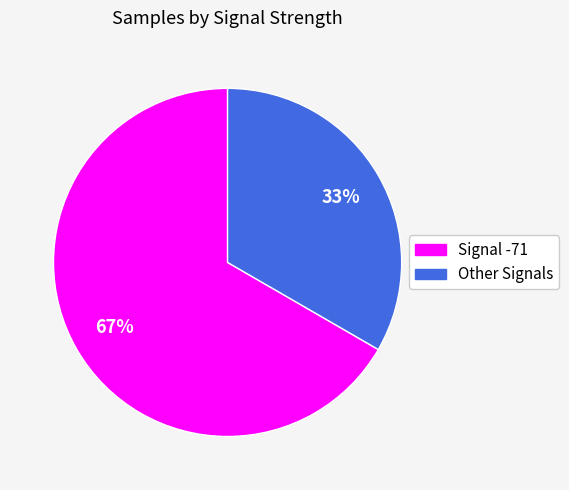

Count the number of slices in the pie.

2